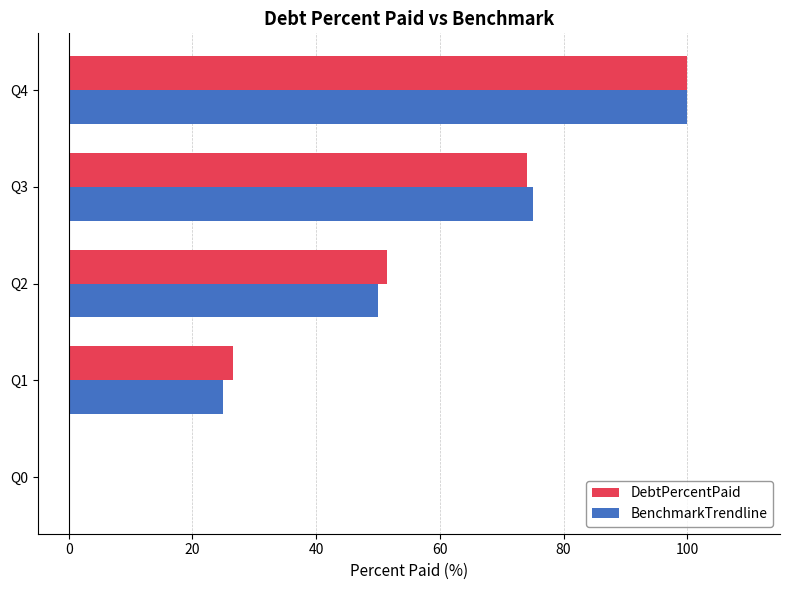

The DebtPercentPaid series shows 74.0 at Q3. True or false?

True